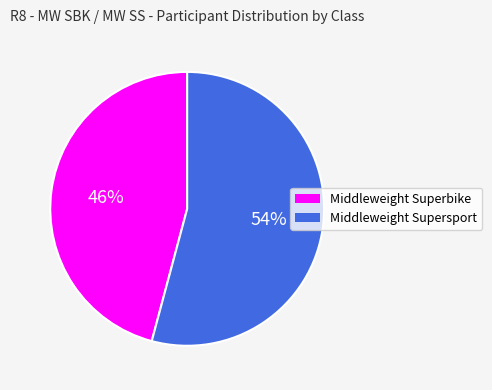

What is the smallest slice in the pie chart?

Middleweight Superbike